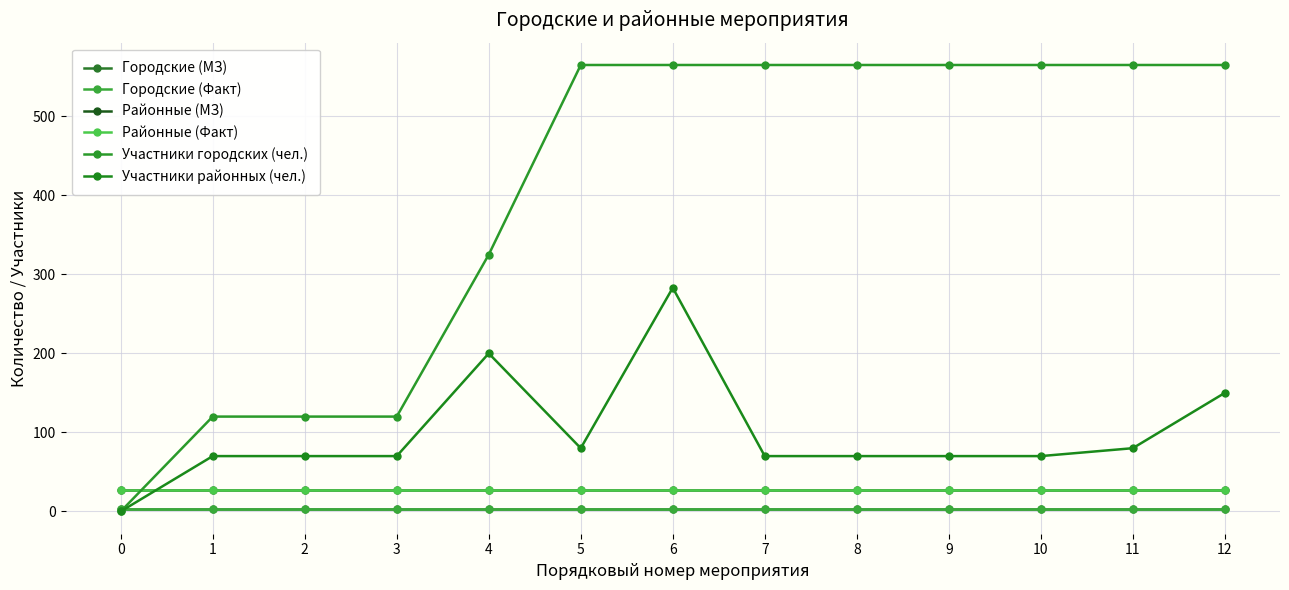

At which category does the chart reach its peak across all series?

5